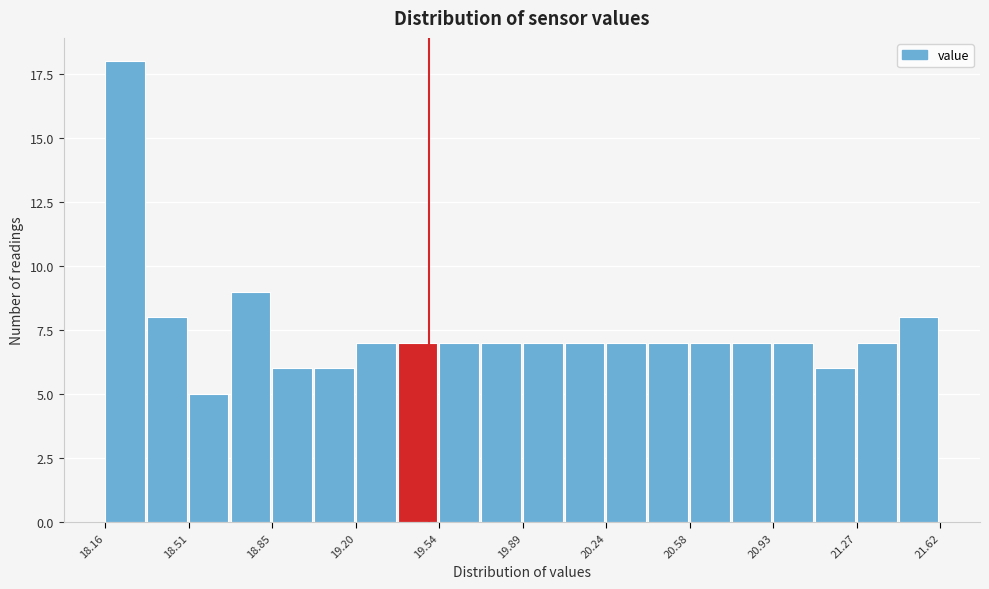

Around what value on the x-axis is the tallest bar? Give the approximate position of its centre, as read against the axis.

18.25